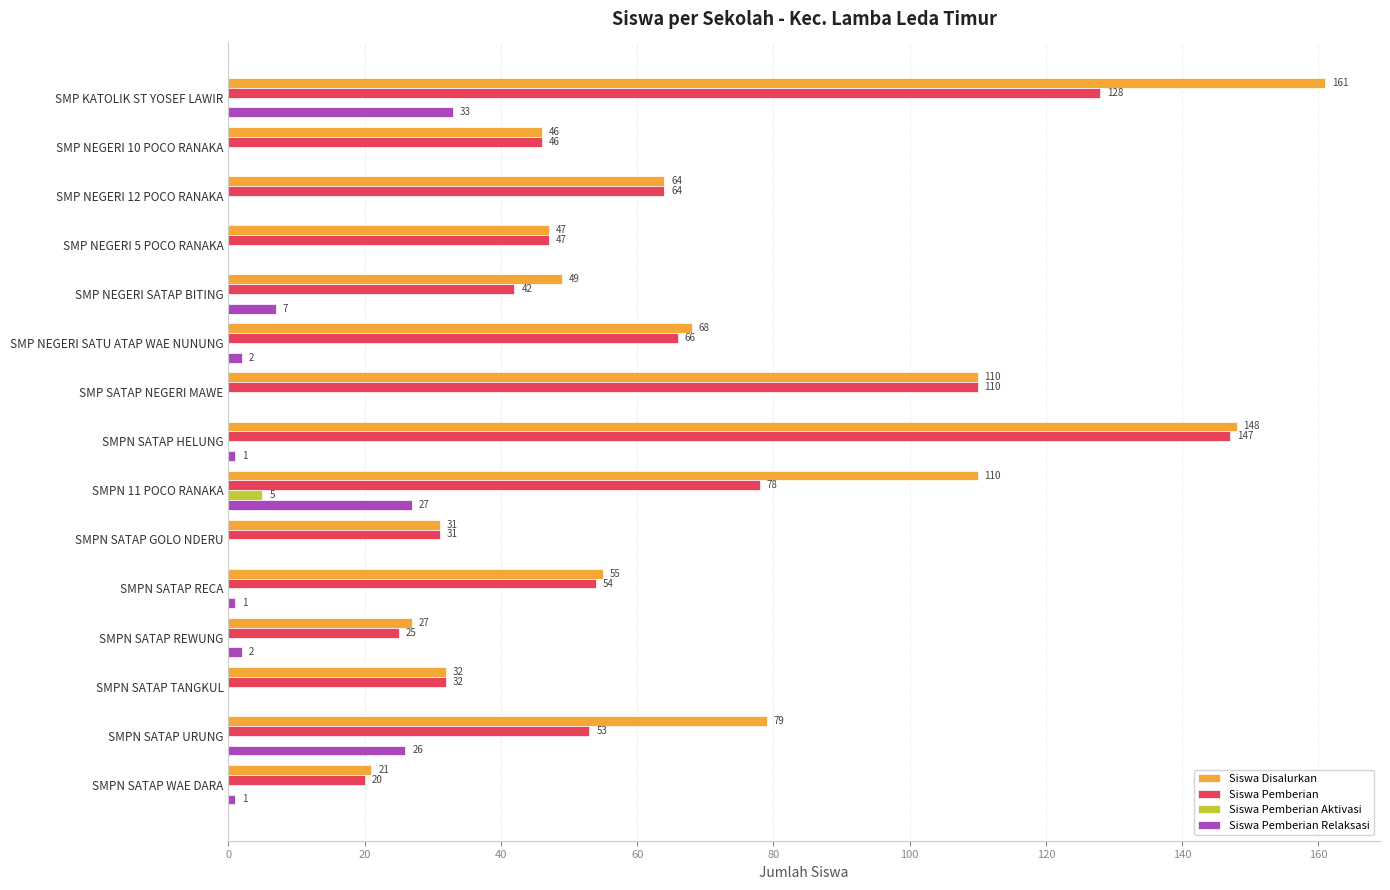

How many Siswa Pemberian Aktivasi values are between 0 and 1?

14